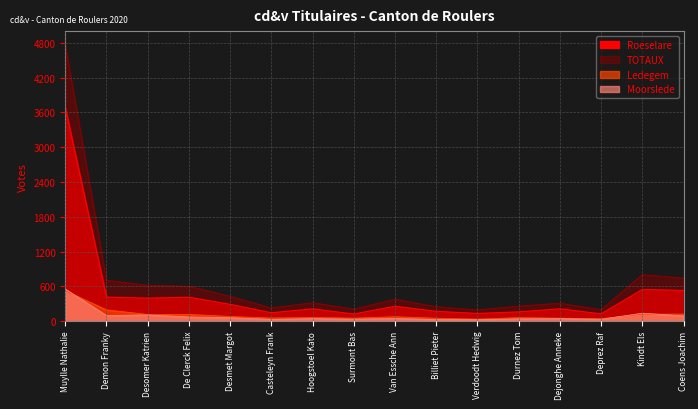

What is the average value of the Moorslede series?

90